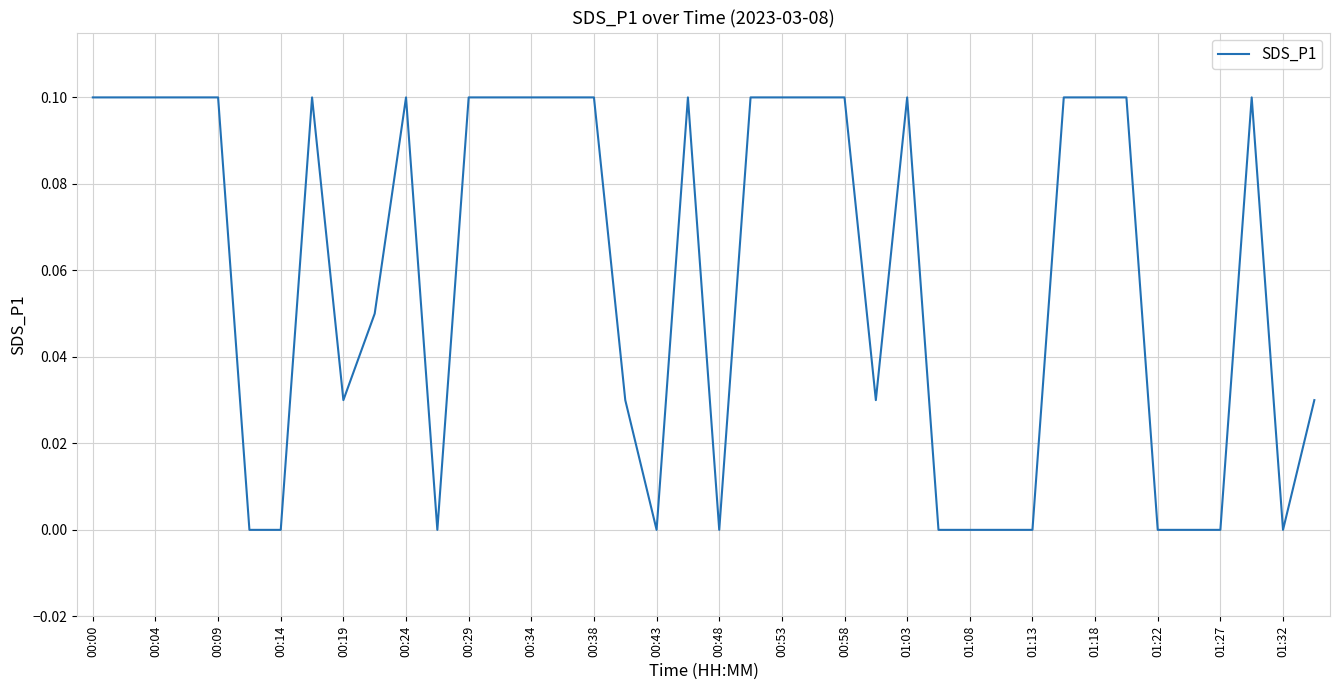

Does the chart have visible grid lines?

Yes